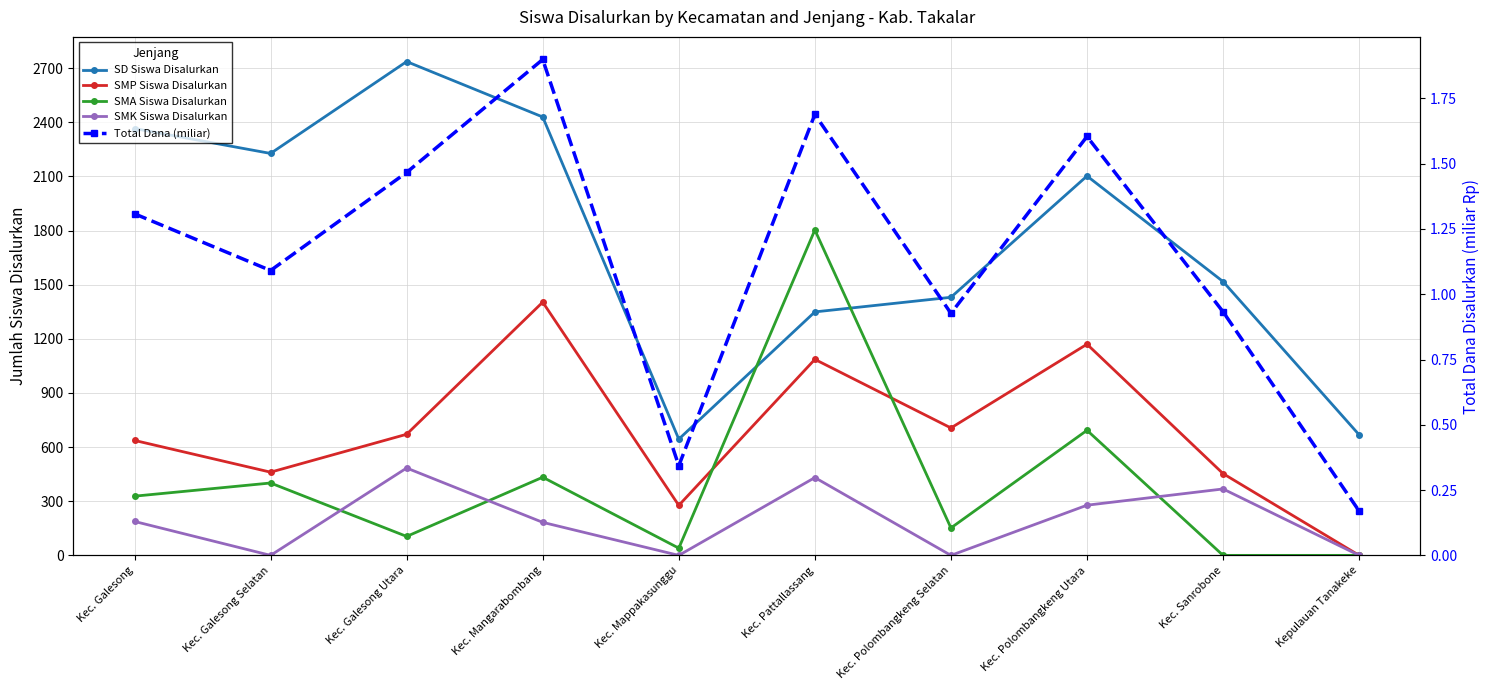

True or false: SMA Siswa Disalurkan and SMK Siswa Disalurkan intersect in this chart.

True